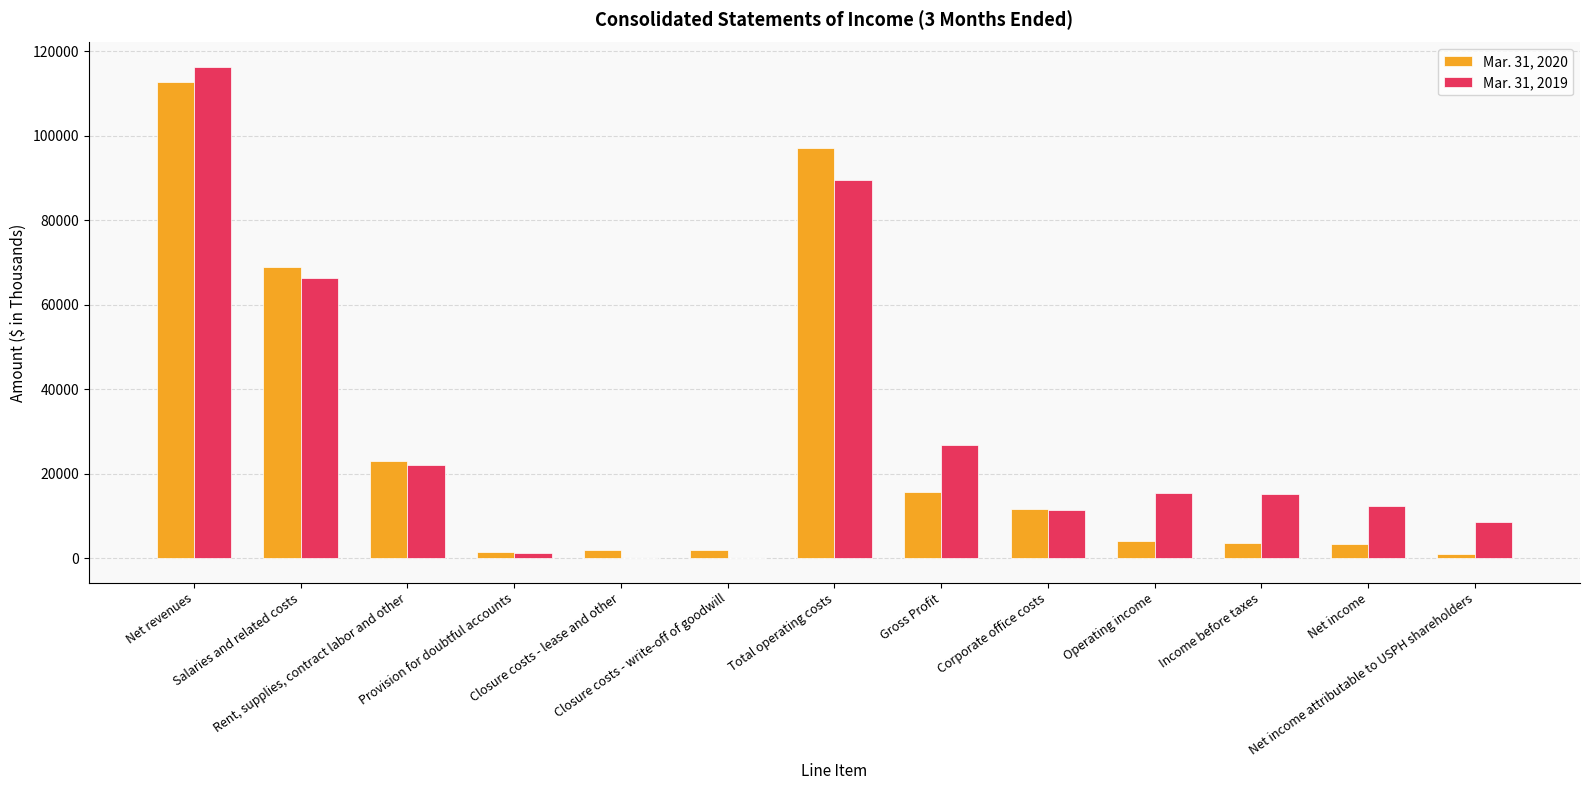

List the series in order of their peak value, highest first.

Mar. 31, 2019, Mar. 31, 2020